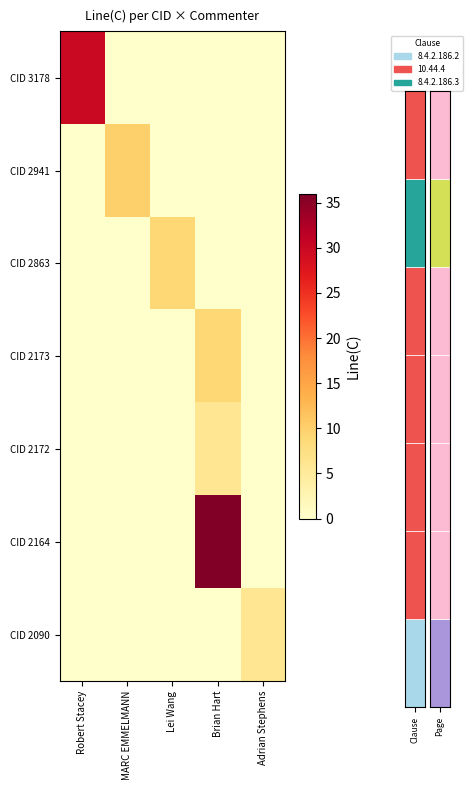

Rank the series by their maximum value, from lowest to highest.

CID 2172, CID 2090, CID 2863, CID 2173, CID 2941, CID 3178, CID 2164